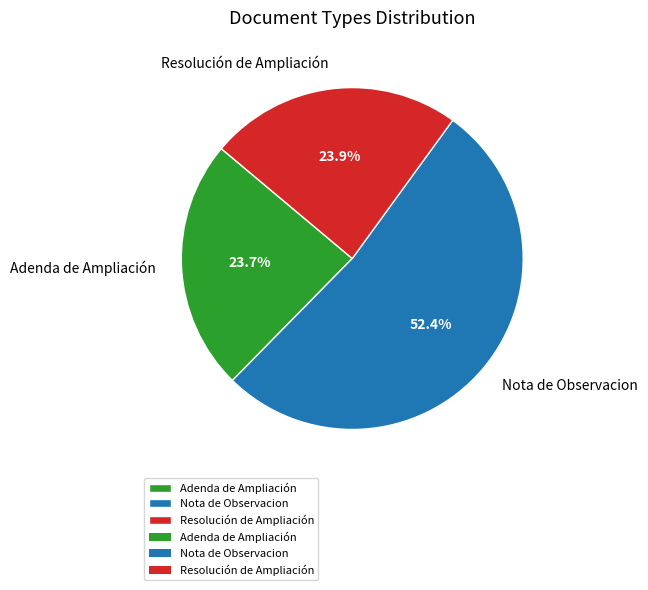

Which has a higher value, Resolución de Ampliación or Nota de Observacion?

Nota de Observacion